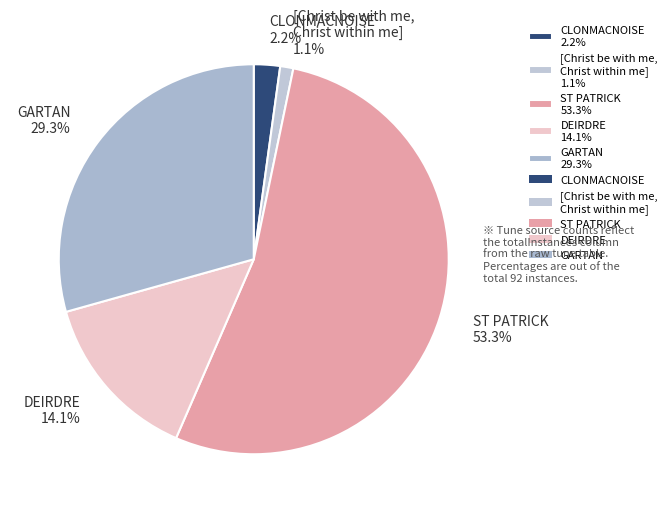

Which has a higher value, CLONMACNOISE 2.2% or [Christ be with me, Christ within me] 1.1%?

CLONMACNOISE 2.2%